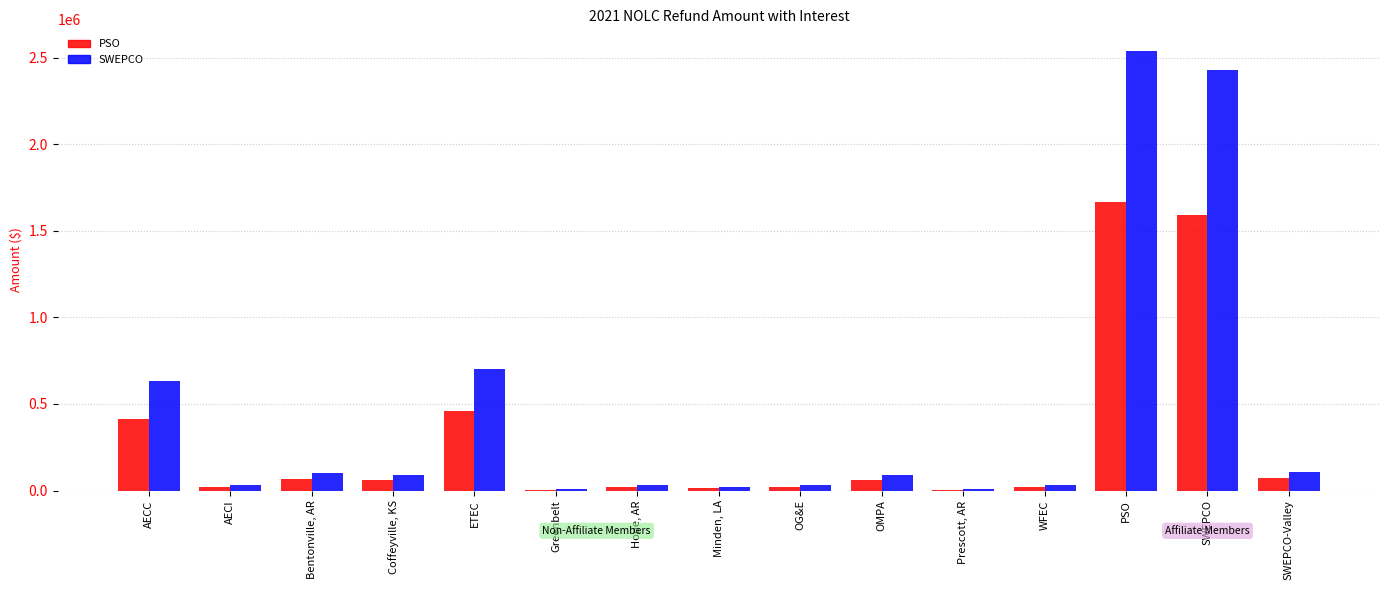

At which label does SWEPCO reach its peak?

PSO